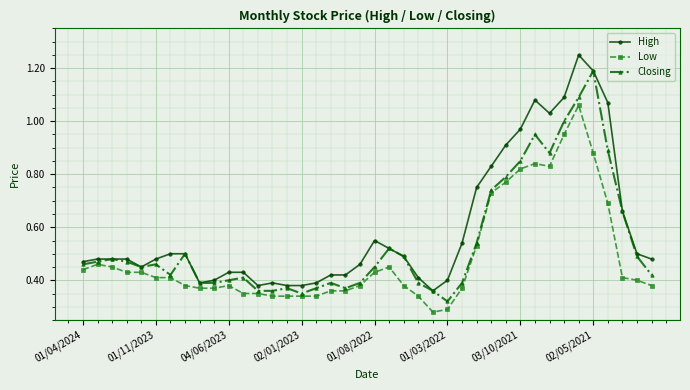

List the series in order of their overall mean, lowest first.

Low, Closing, High